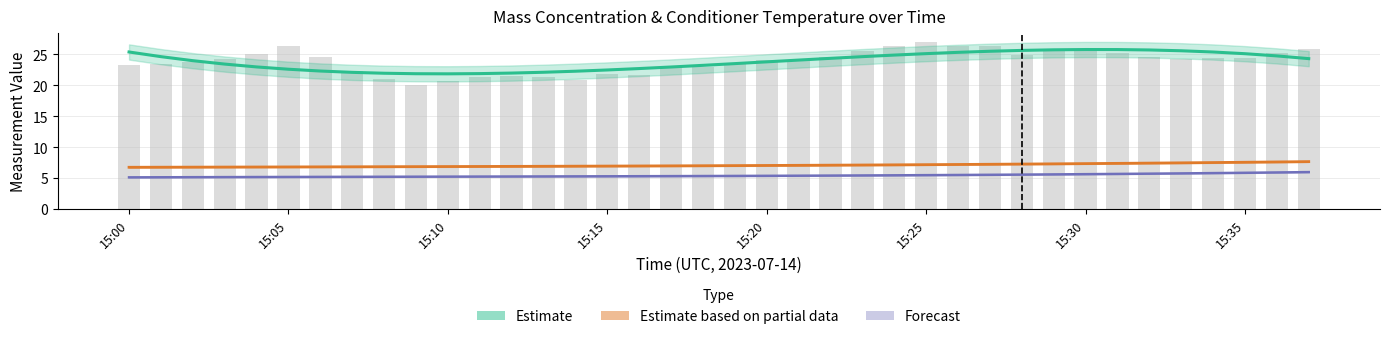

What is the value of the Estimate (X0_M11 trend) bar at the 10th from the left?

21.9